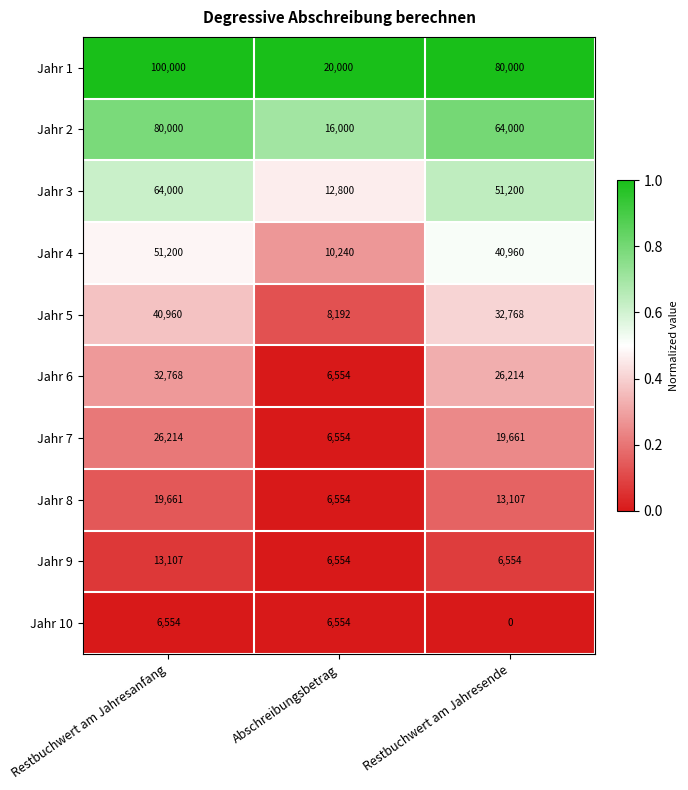

What is the greatest value displayed?

100000